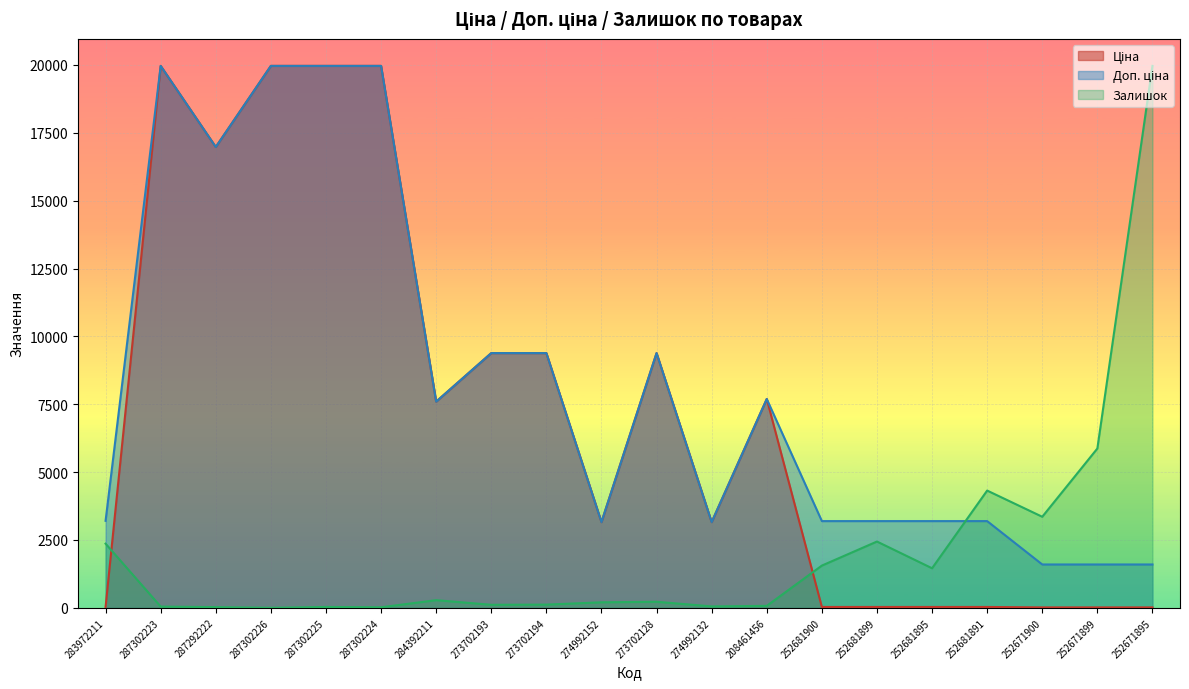

Count the number of categories in the chart.

20